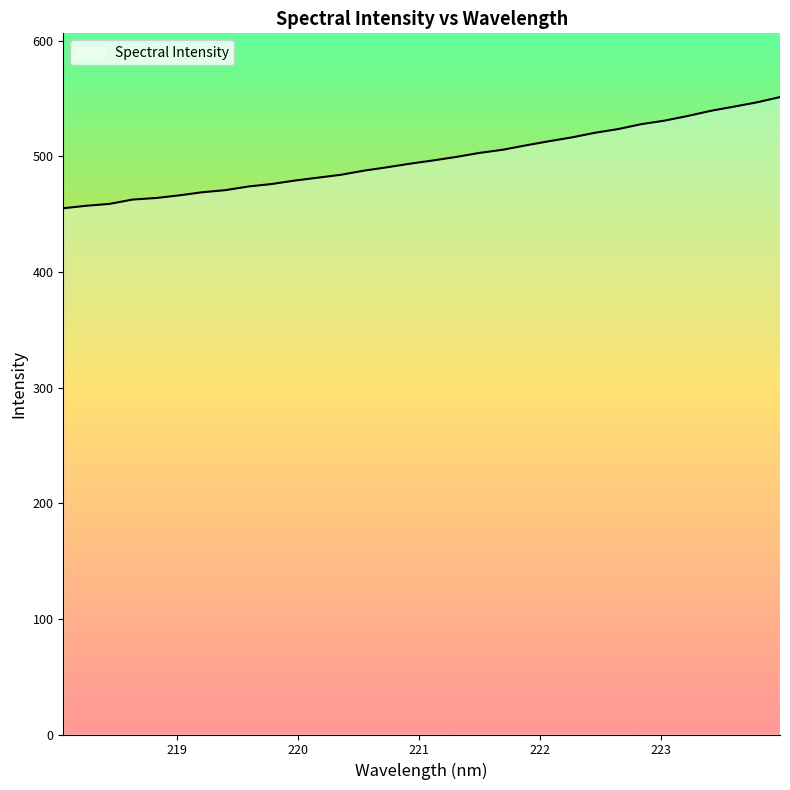

What is the difference between the maximum and minimum values?

96.1